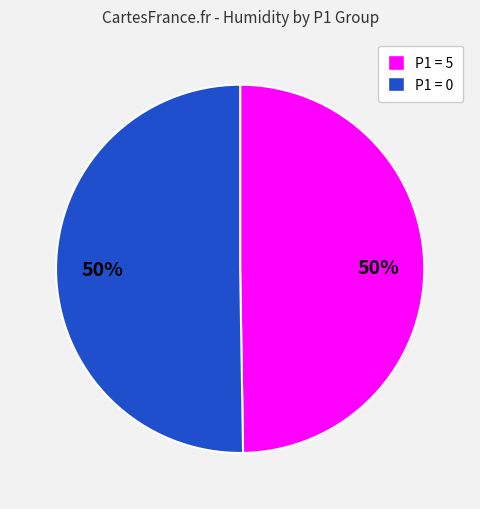

Do P1 = 5 and P1 = 0 together represent more than half of the pie?

Yes